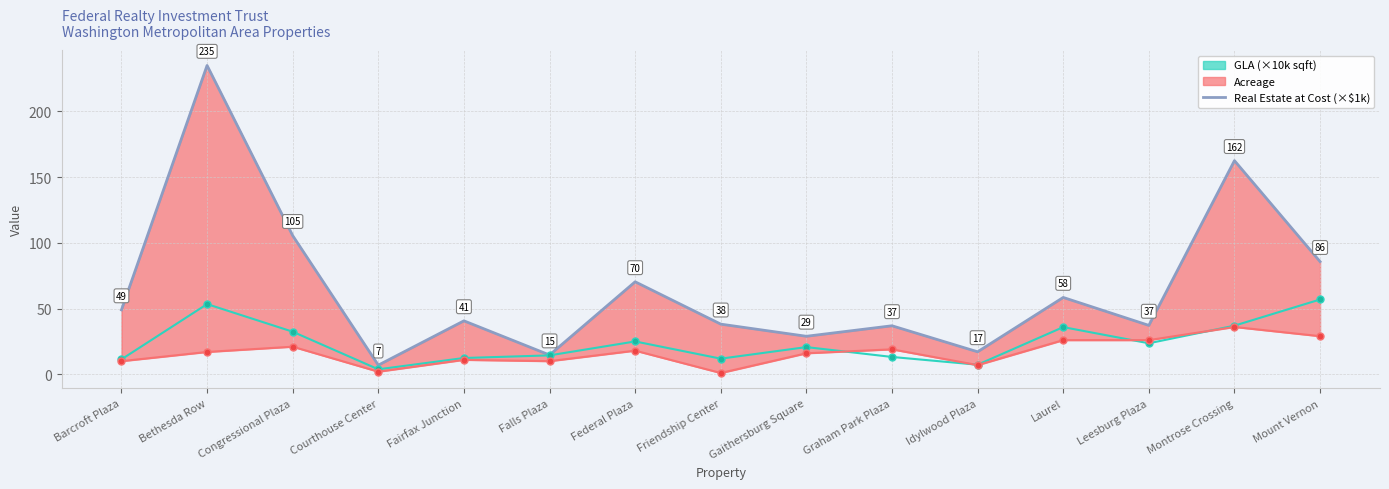

How many interior local valleys (lower than both neighbors) does the data have?

5